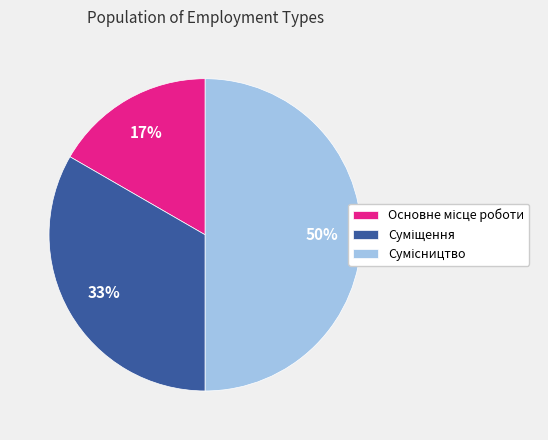

To the nearest percent, what is the difference between the largest and smallest slice percentages?

33%